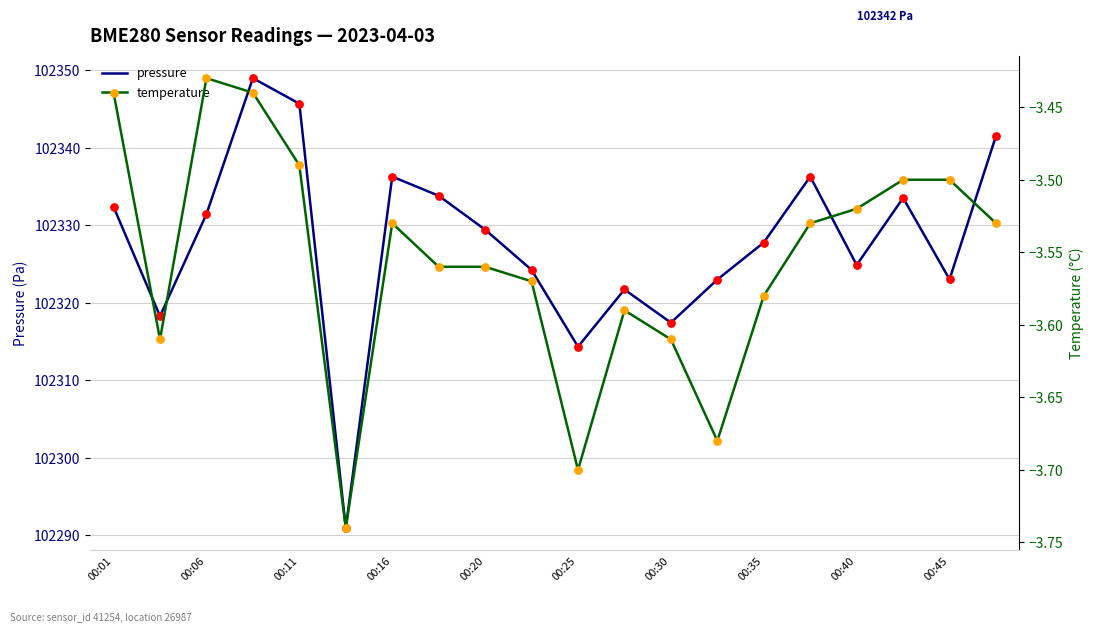

Which series reaches the minimum Y coordinate?

temperature